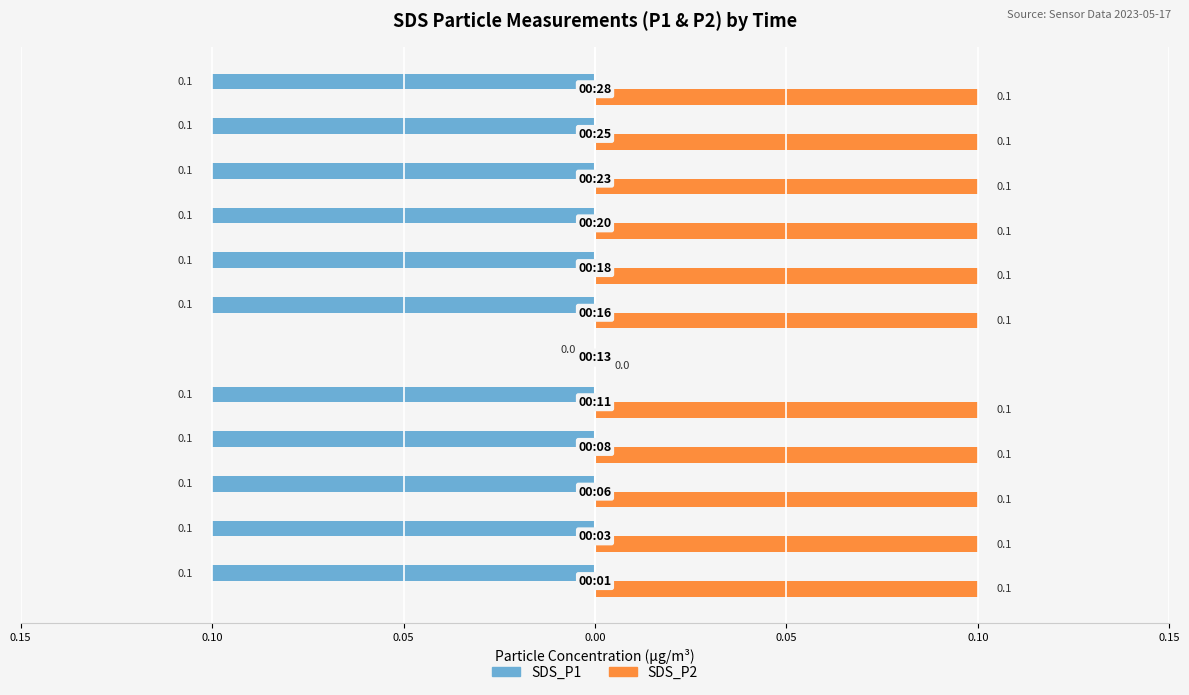

What are all the series names shown in the legend?

SDS_P1, SDS_P2